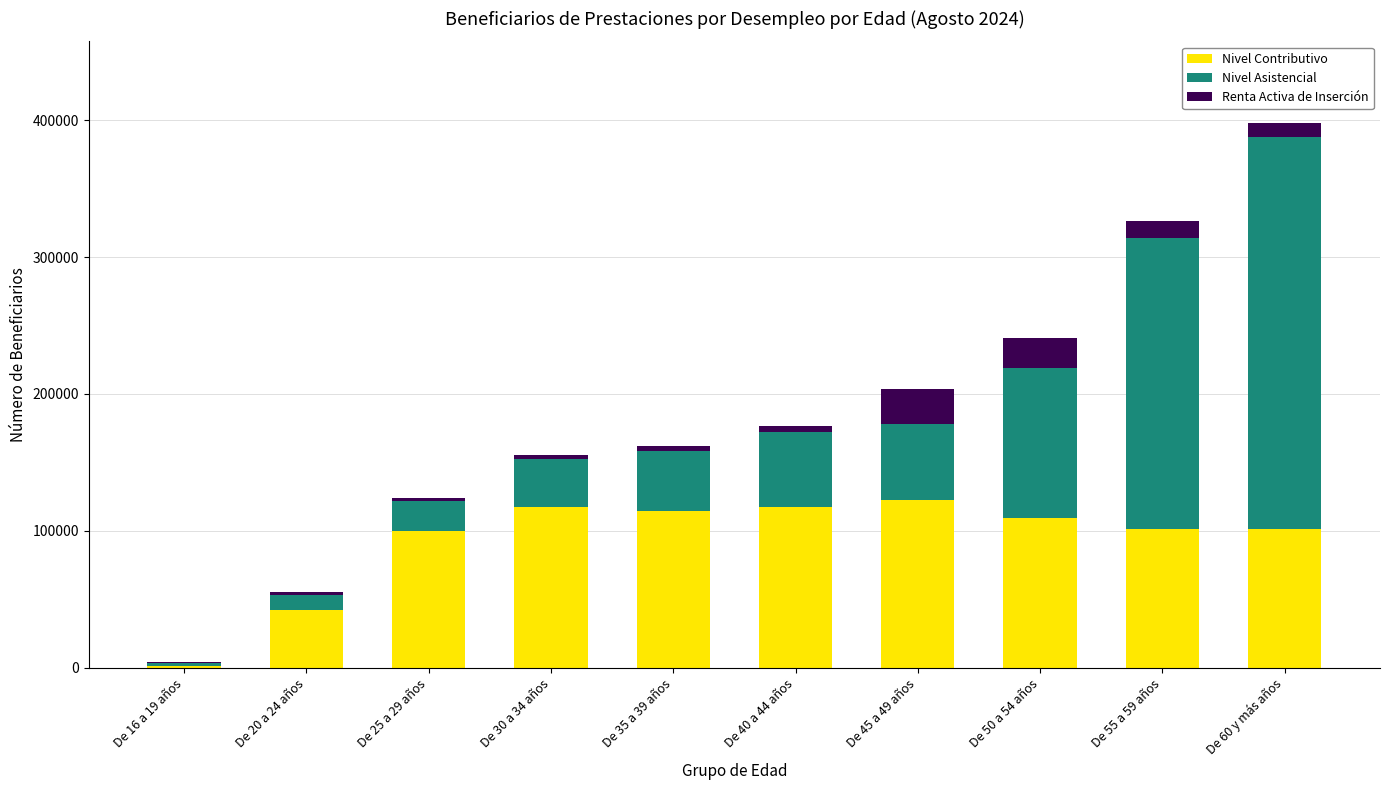

What are all the series names shown in the legend?

Nivel Contributivo, Nivel Asistencial, Renta Activa de Inserción